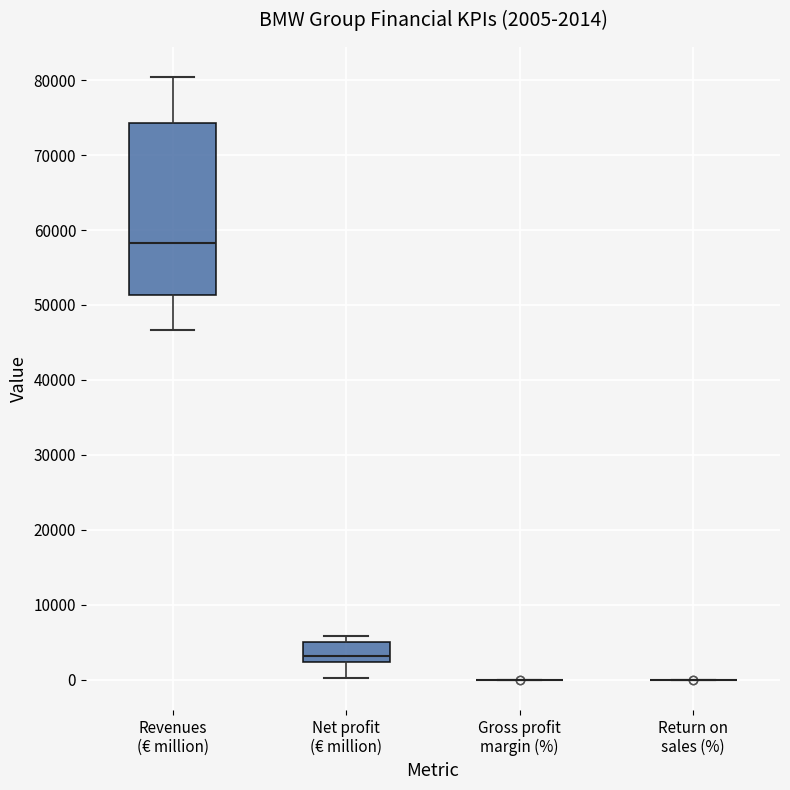

Which box is the tallest, from its lower edge to its upper edge?

Revenues (€ million)